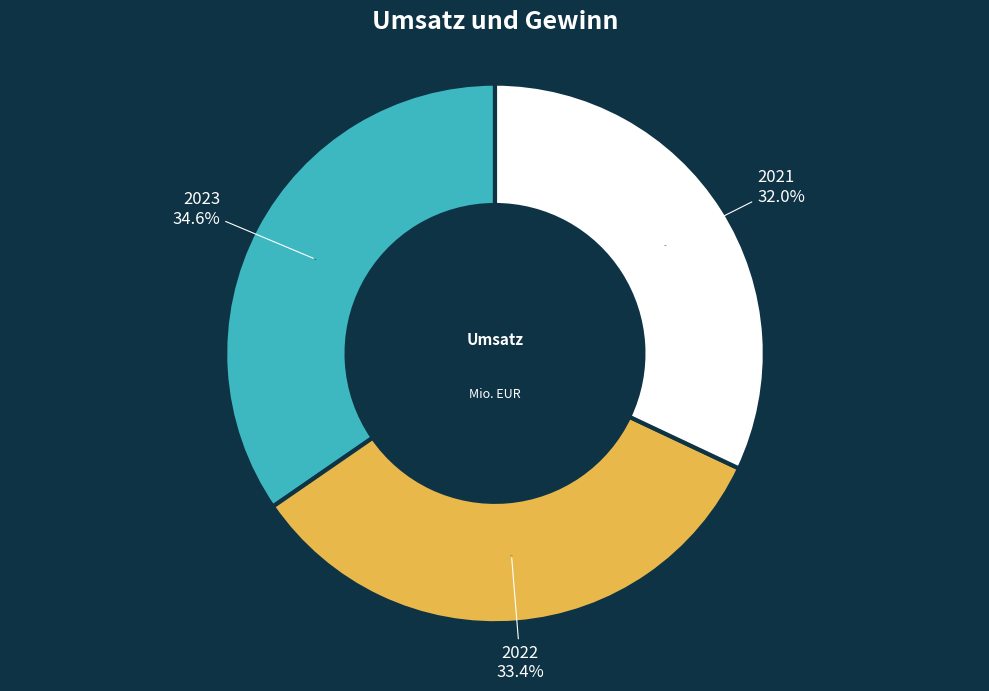

True or false: 2022 accounts for 46% of the total.

False